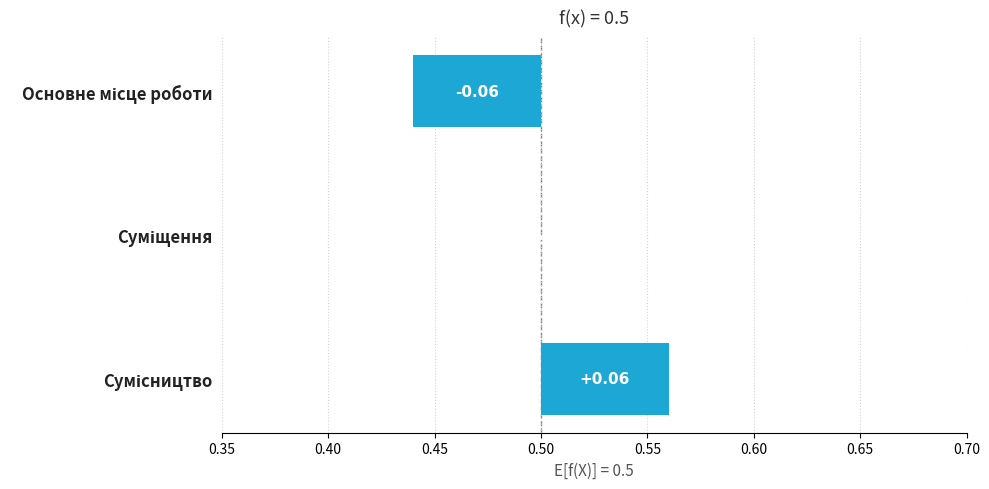

List the labels in order of value, largest first.

Сумісництво, Суміщення, Основне місце роботи